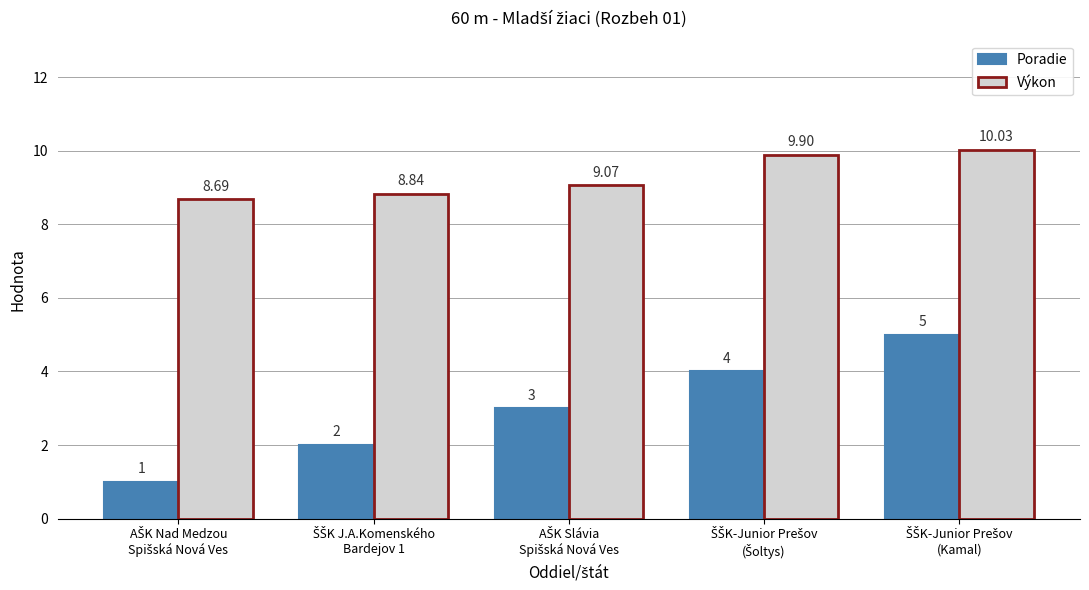

Rank the series by their average value, from lowest to highest.

Poradie, Výkon